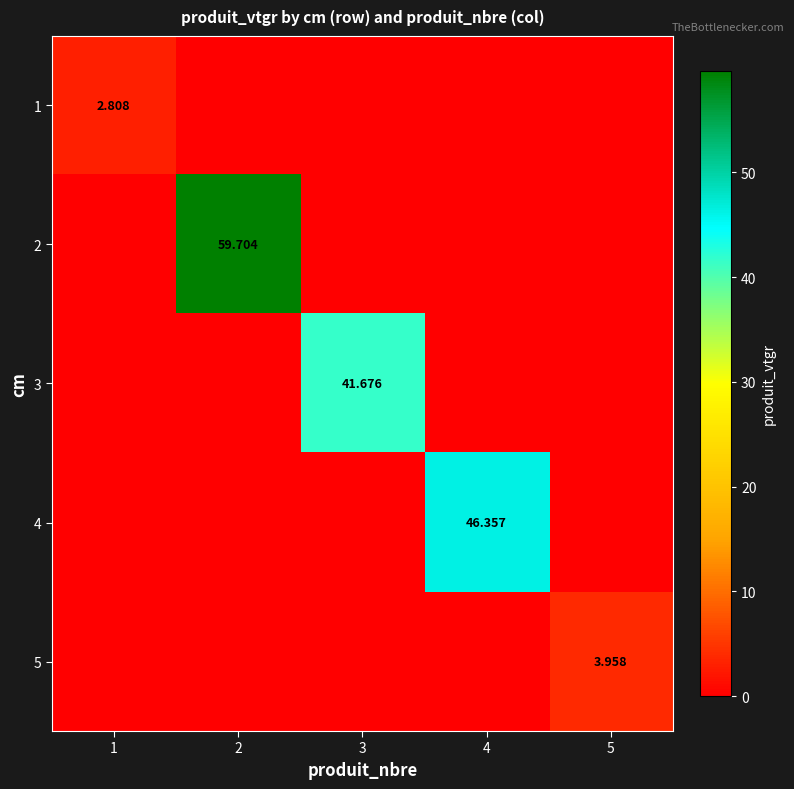

What is the total value across all series at 5?

4.0